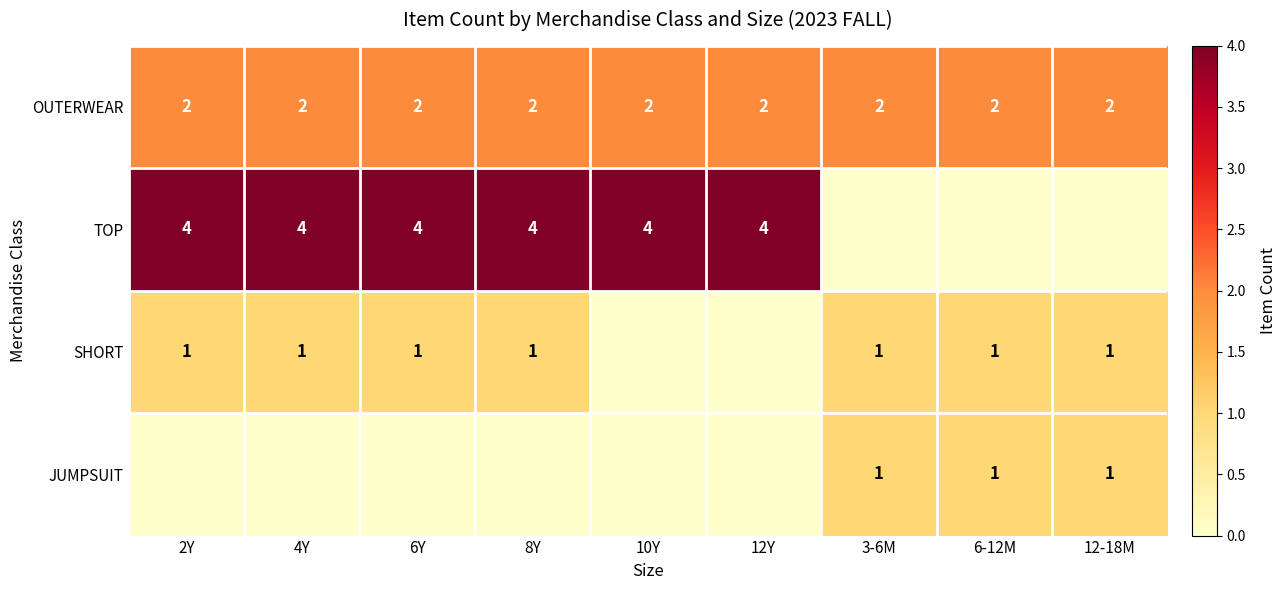

True or false: OUTERWEAR has a value of 1 at 12Y.

False